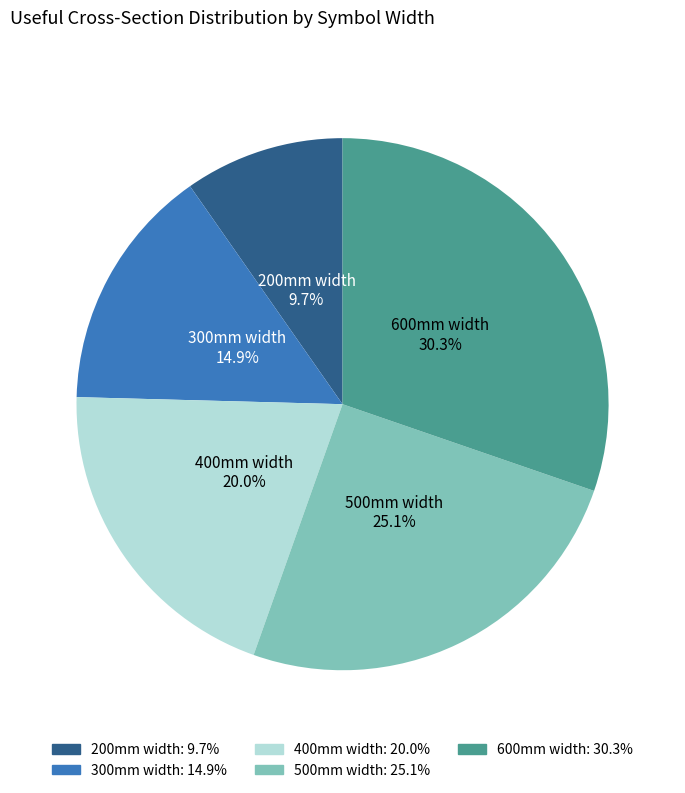

Which slice is the smallest?

200mm width